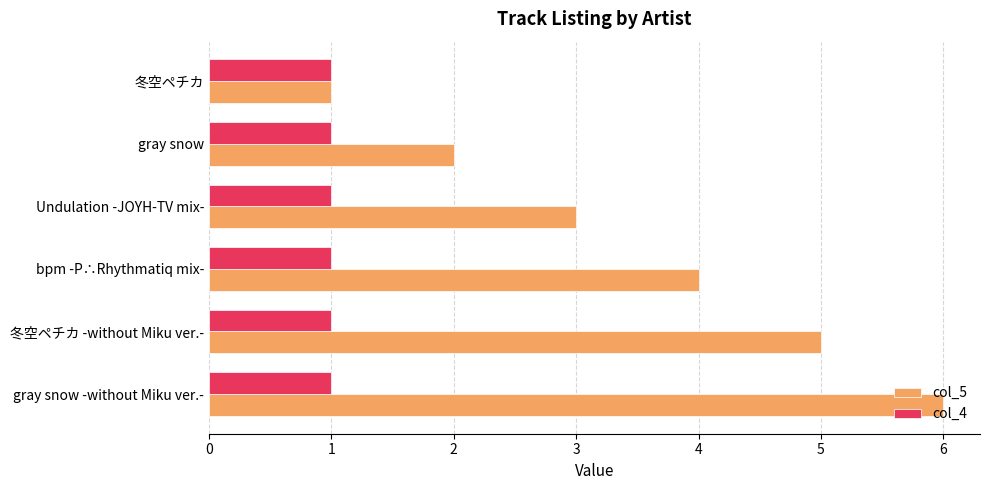

Is the value of col_4 at Undulation -JOYH-TV mix- greater than the value of col_5 at 冬空ペチカ -without Miku ver.-?

No